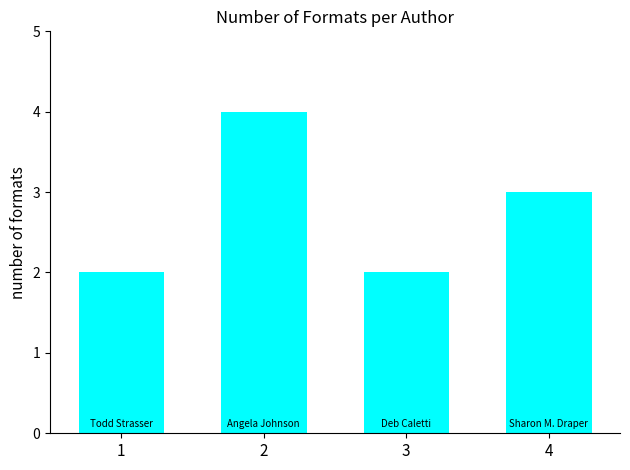

At which category does the chart reach its peak across all series?

2